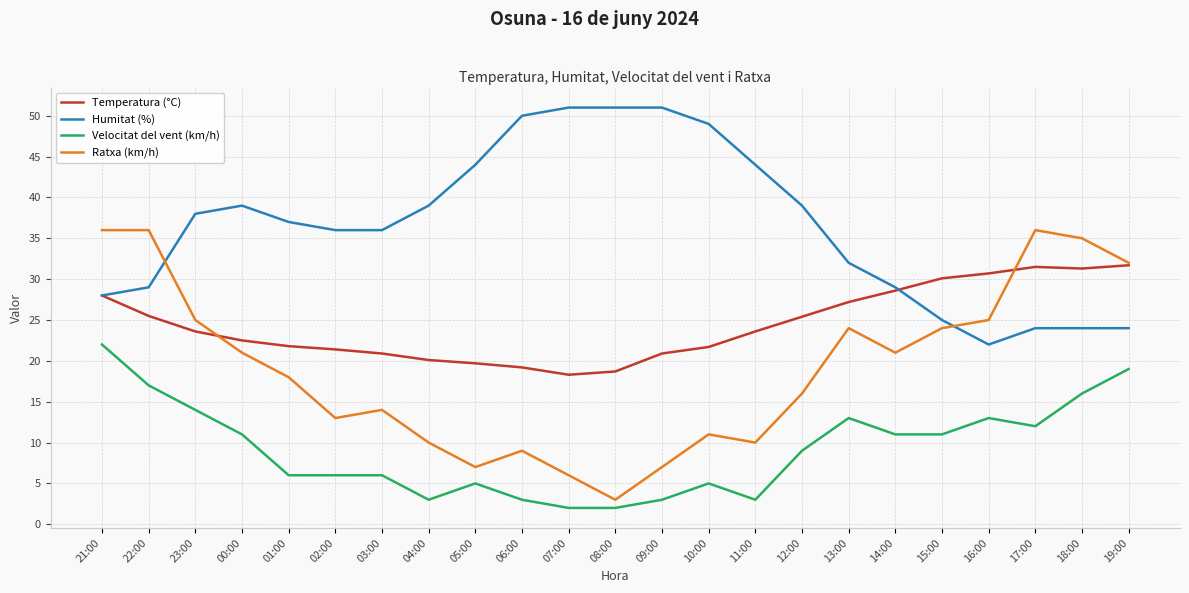

What is the maximum value for Ratxa (km/h)?

36.0